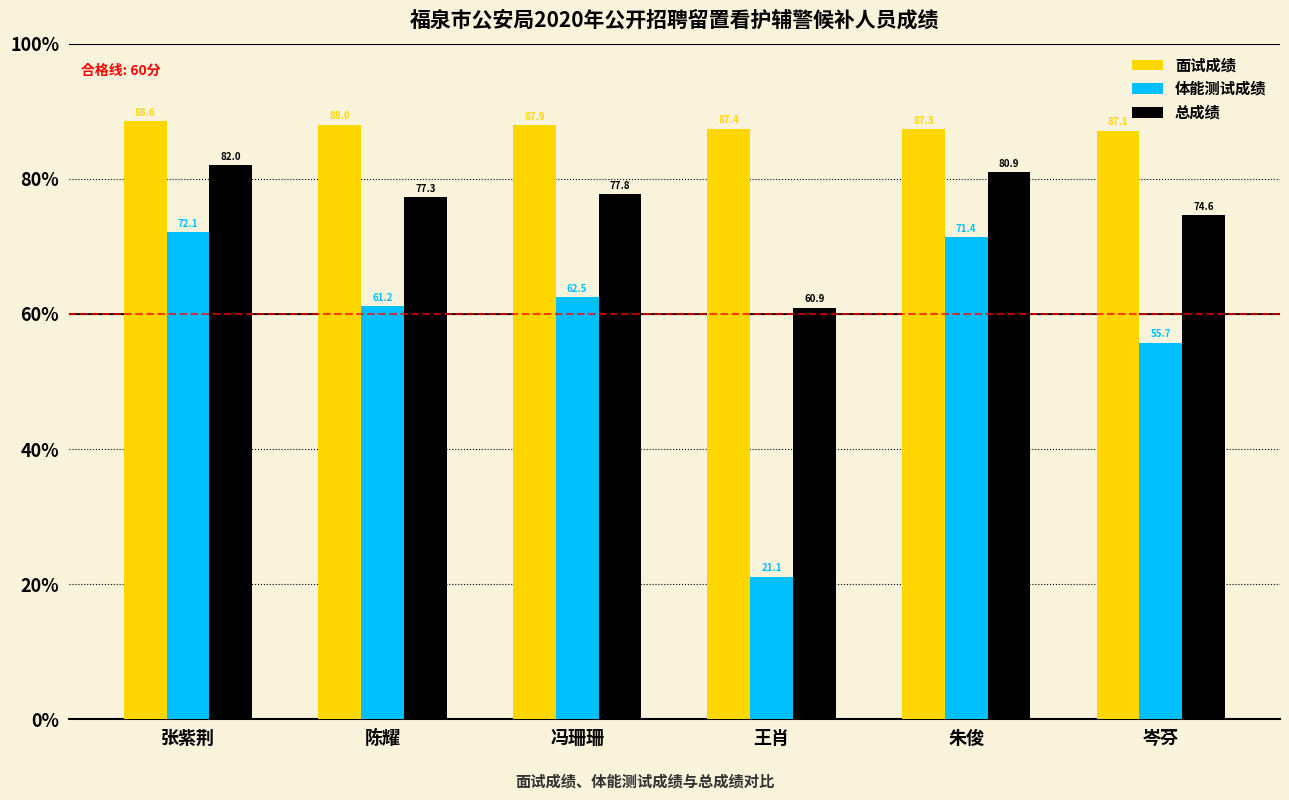

What position from the right is 陈耀?

5